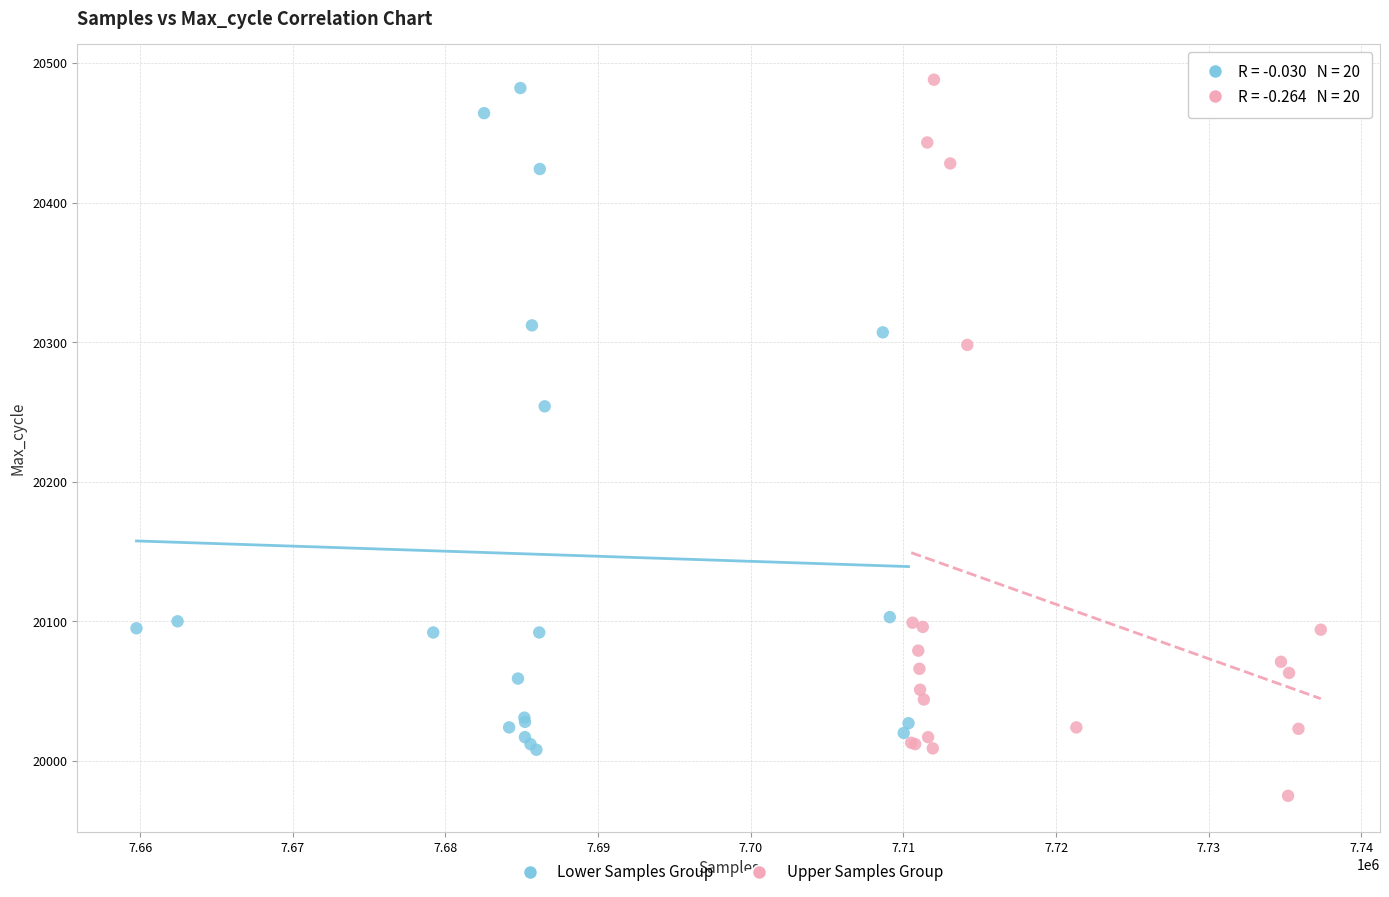

Which series reaches the maximum Y coordinate?

Upper Samples Group